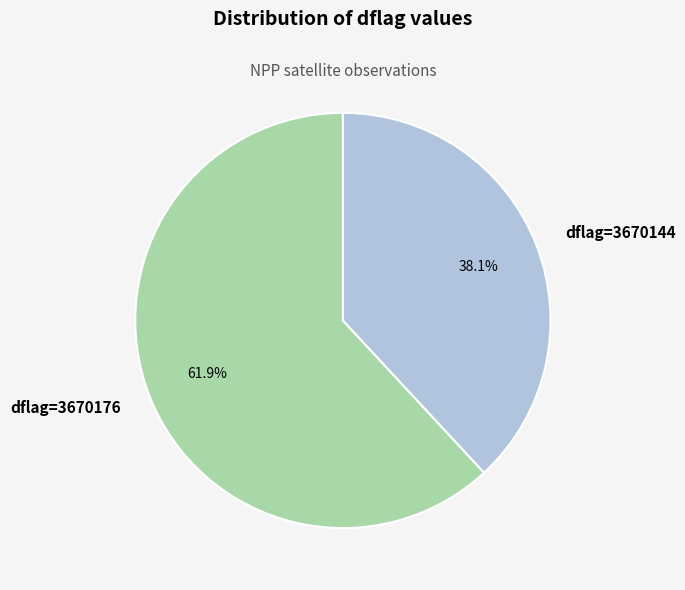

What is the majority slice?

dflag=3670176